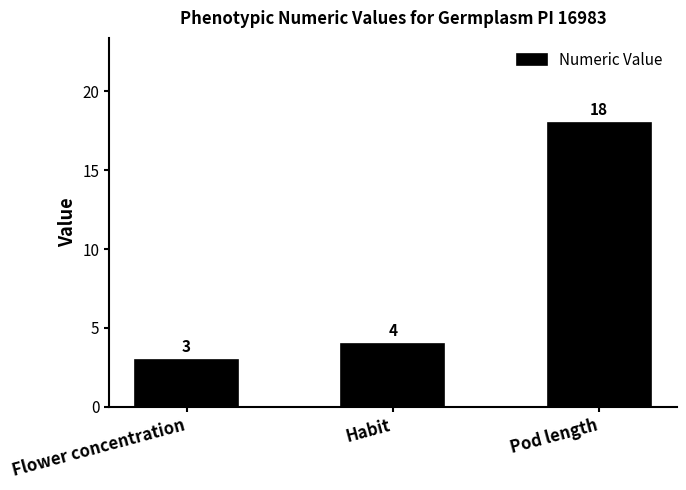

The value at Pod length is 18. True or false?

True